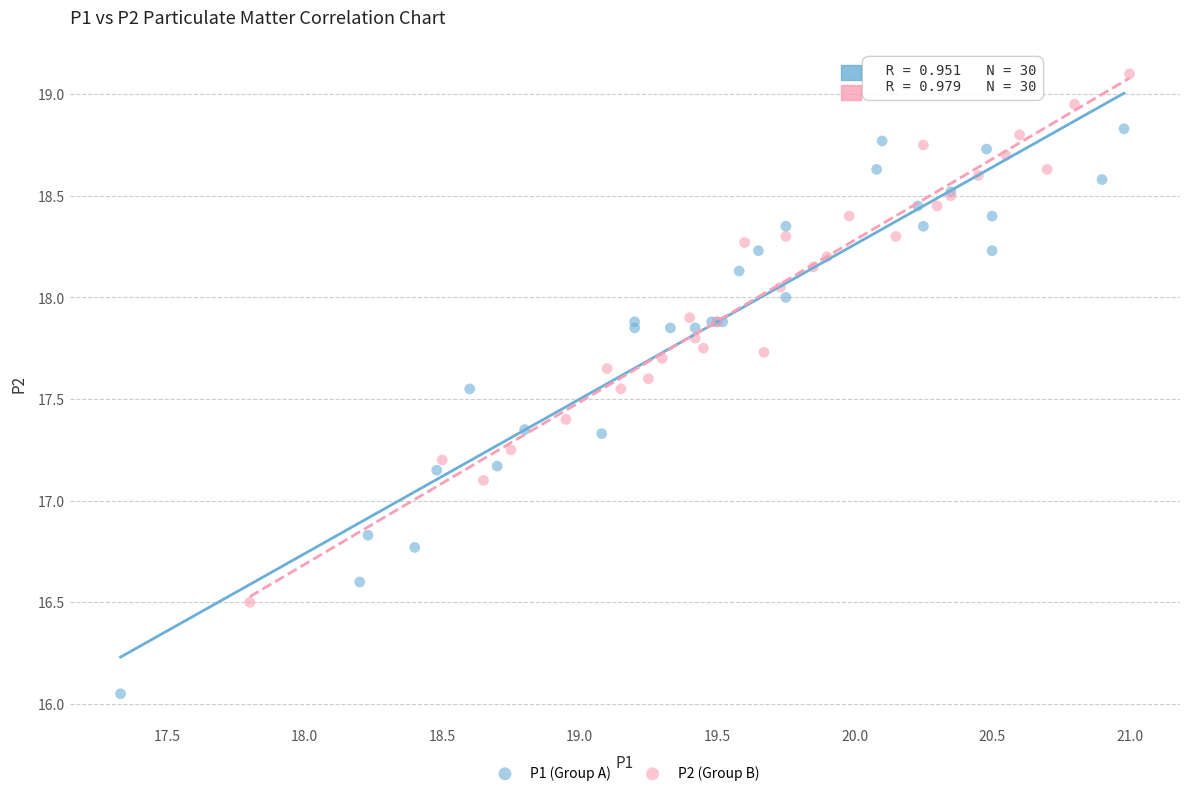

Which series contains the lowest Y value?

P1 (Group A)